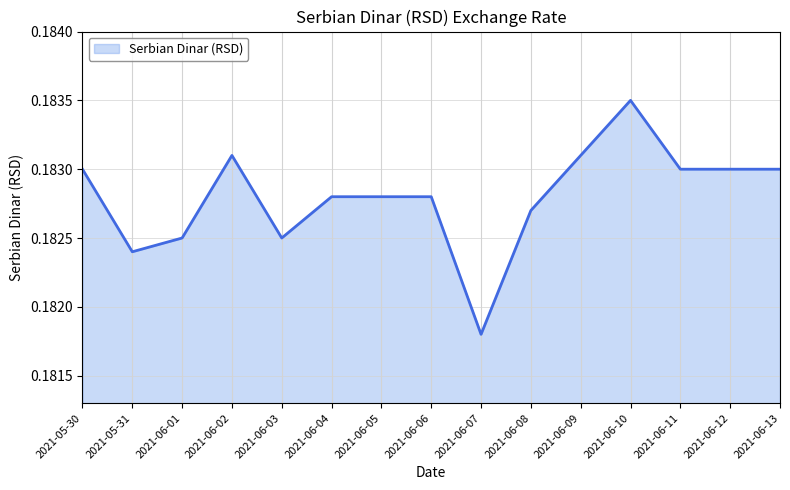

True or false: the data shows 0.0 at 2021-06-07.

False